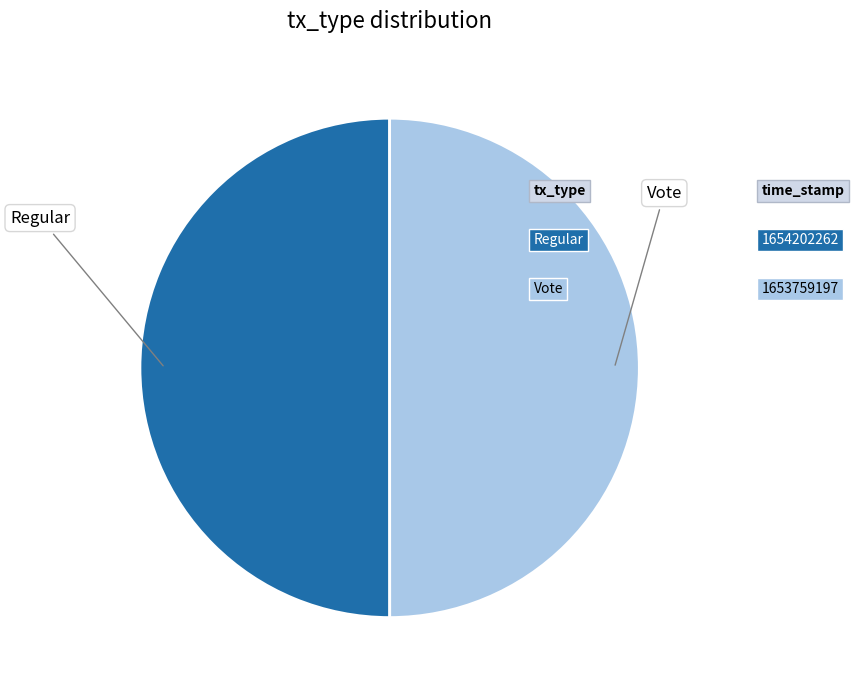

How many slices are in this pie chart?

2